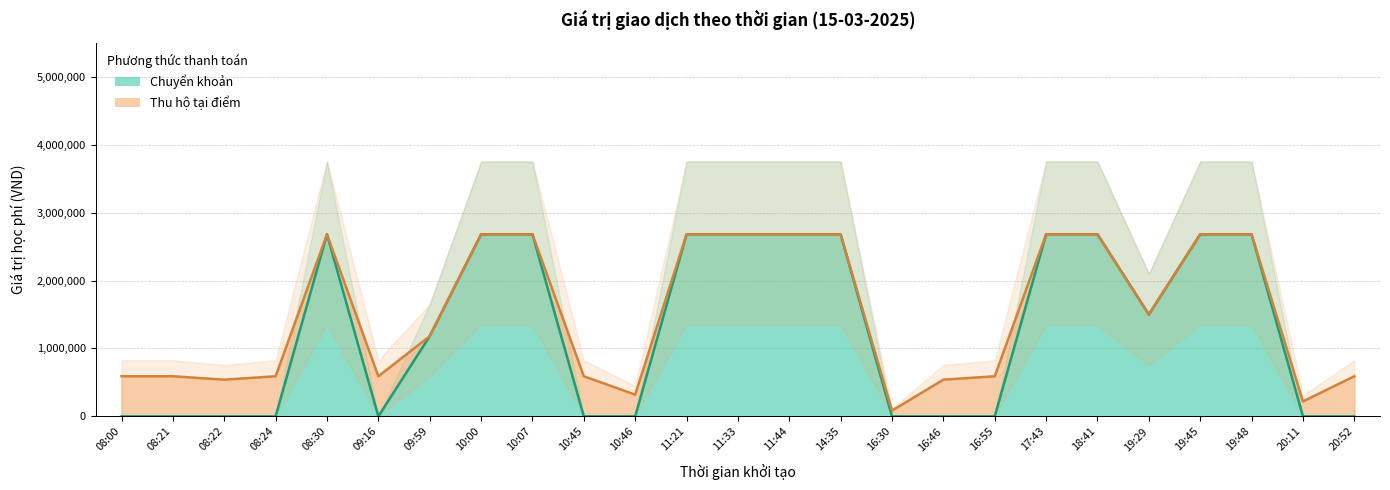

What is the change in value from 09:16 to 11:33?

+2680000